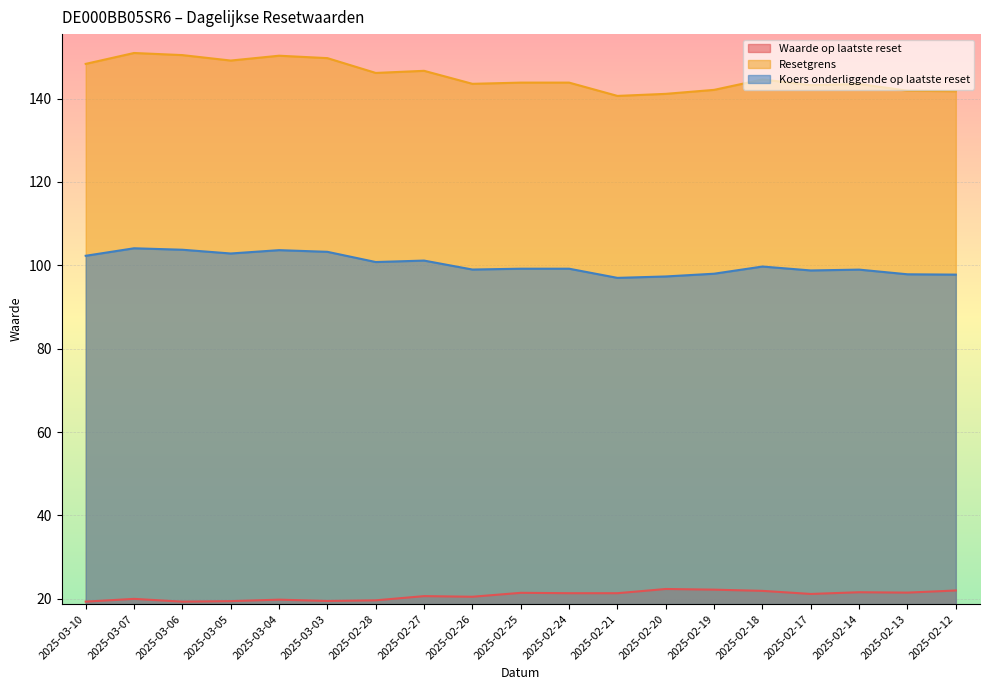

How many interior local valleys does the Resetgrens series have?

5